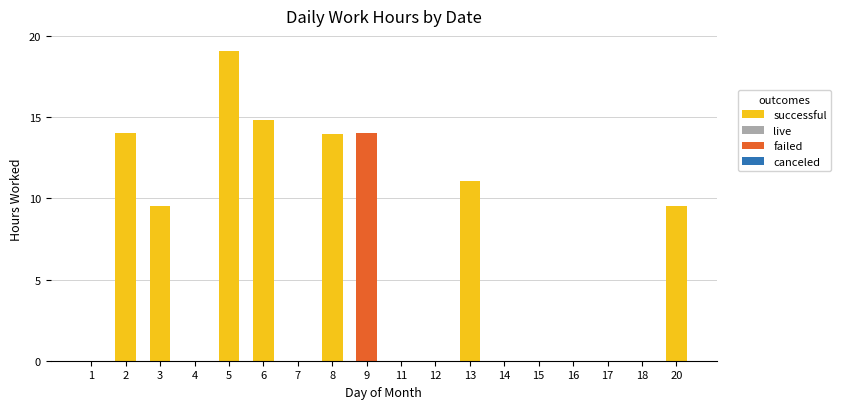

Is it true that successful equals 0.0 at 4?

True